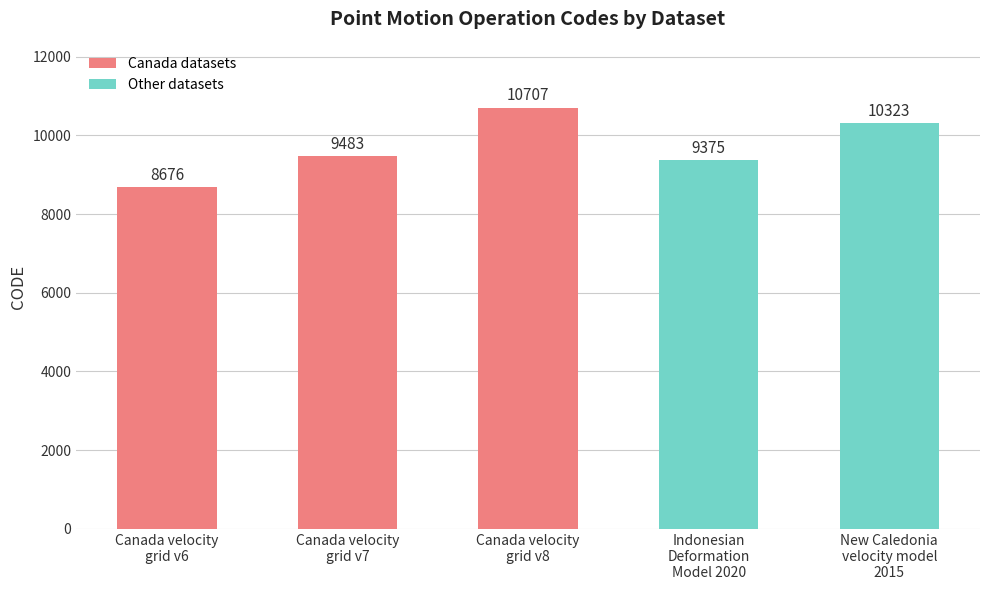

What is the average value?

9713